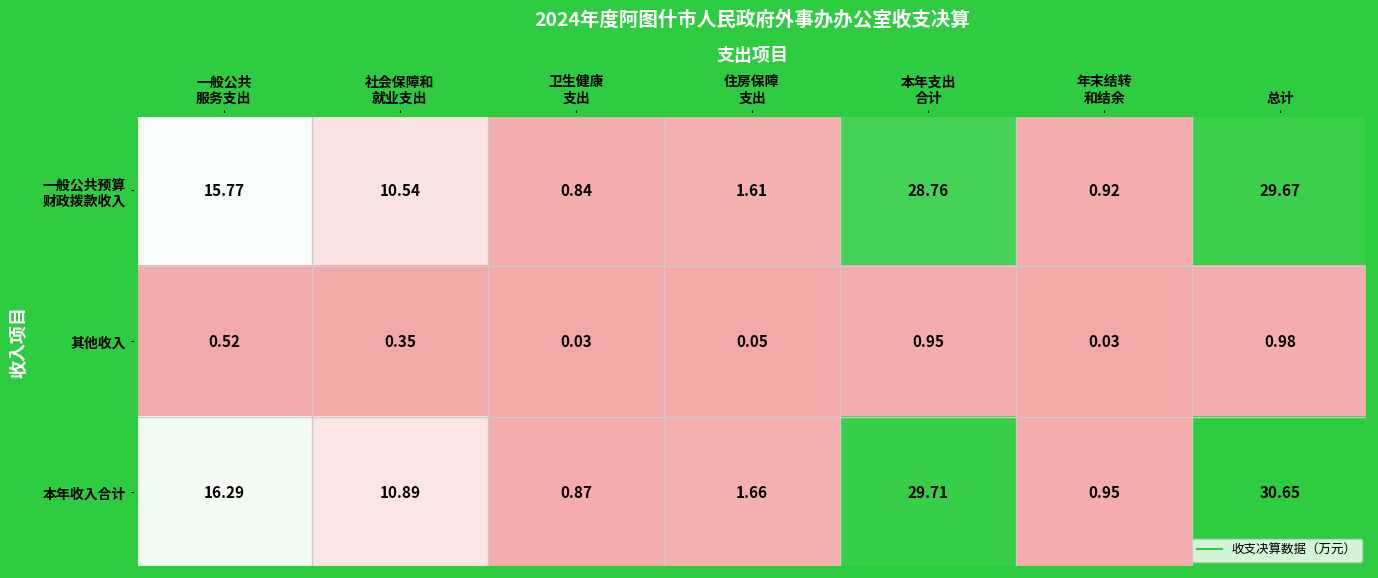

Which label corresponds to the largest value in the chart?

总计